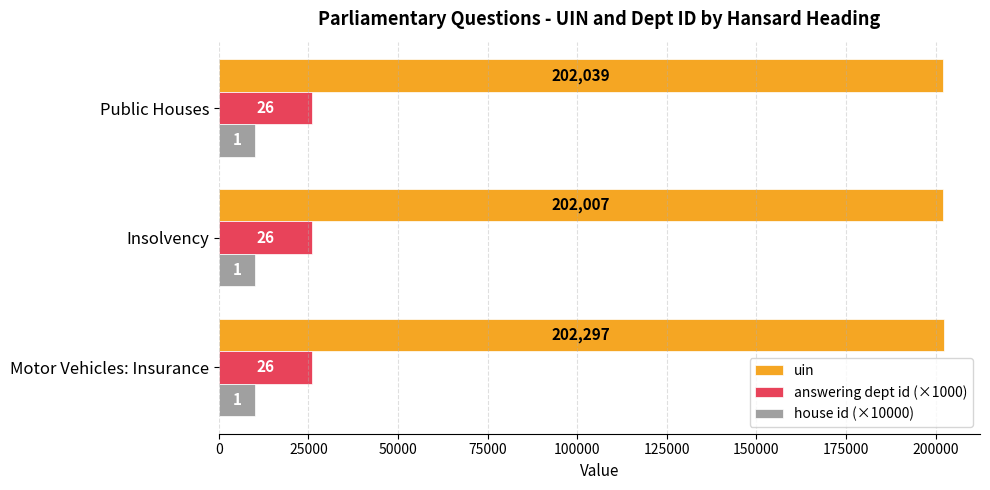

What are all the series names shown in the legend?

uin, answering dept id (×1000), house id (×10000)